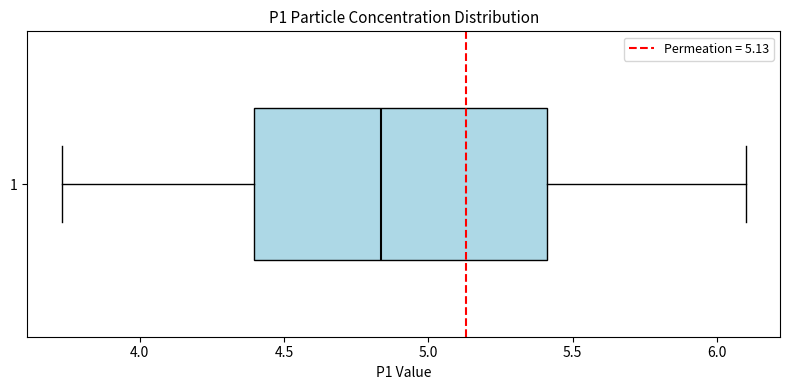

Read this box plot against the x-axis: the position of the median line, the range covered by the box, and the ends of both whiskers. The values are not printed on the chart, so give them approximately, as read against the axis.

median 4.85, box 4.40 to 5.40, whiskers 3.75 to 6.10